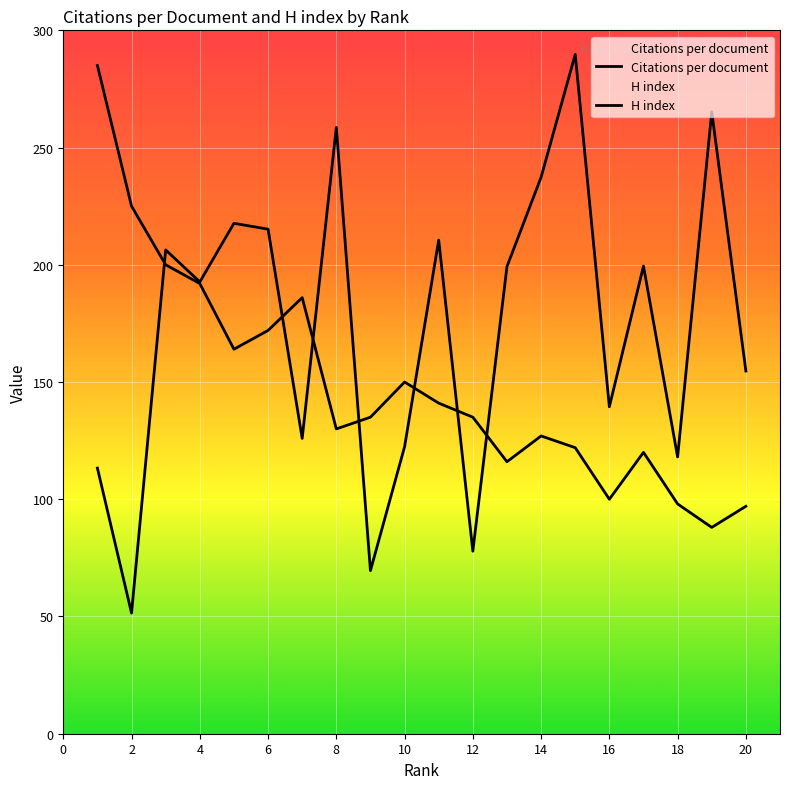

What is the average value of the H index series?

149.2